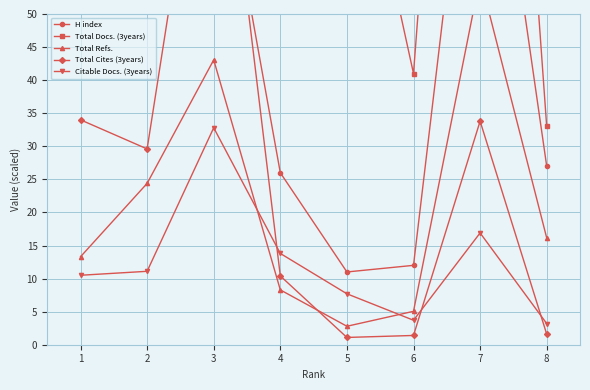

What is the highest value of the Citable Docs. (3years) series?

32.8